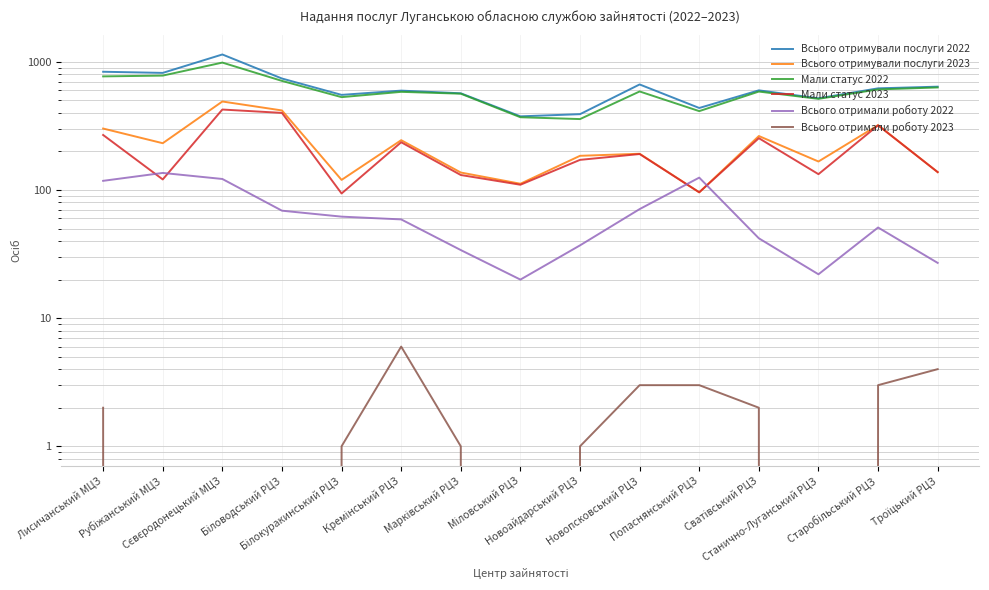

What is the difference between the Всього отримали роботу 2022 values at Біловодський РЦЗ and Сєвєродонецький МЦЗ?

53